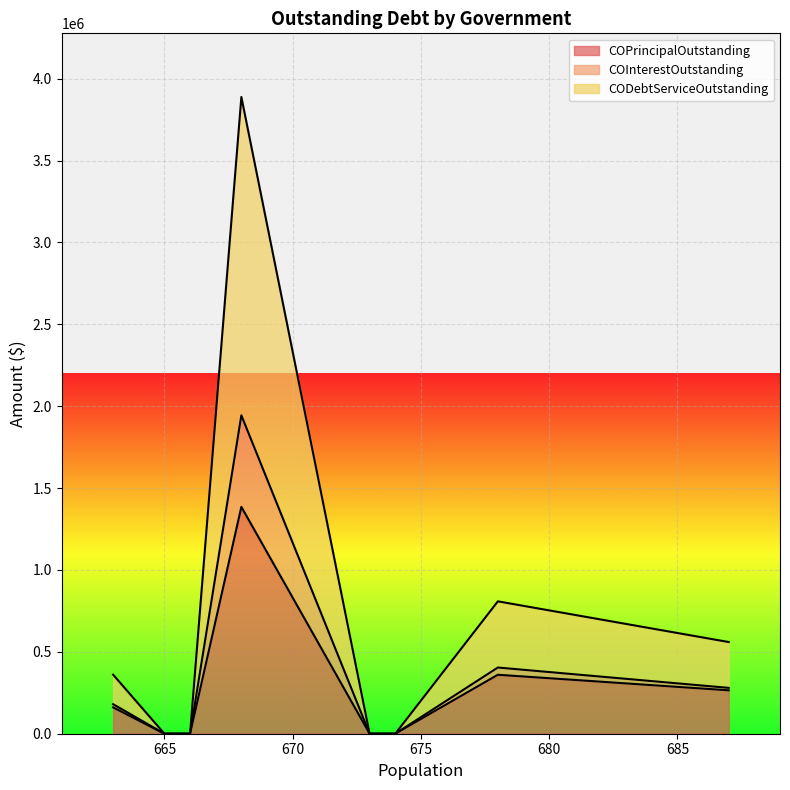

What is the average value of the COInterestOutstanding series?

70804.9